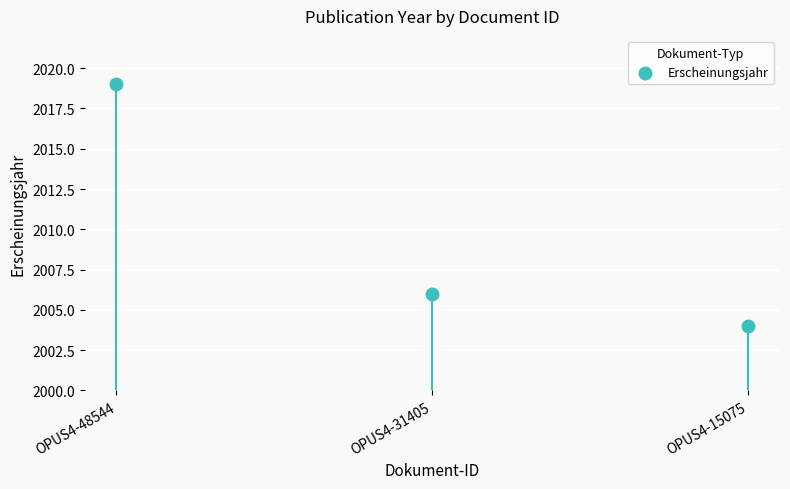

What is the average Y value?

2010